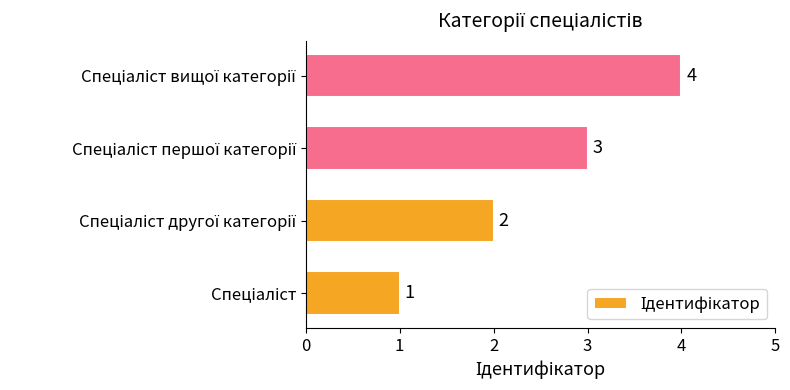

How many values are between 2 and 4?

3